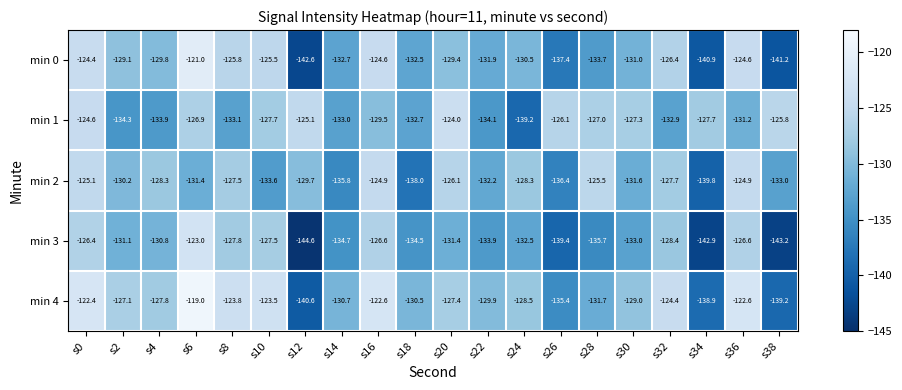

What is the maximum value shown in the chart?

-119.0